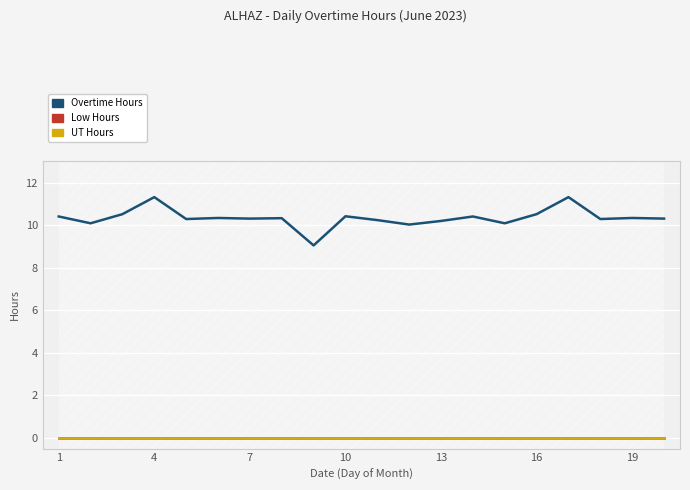

Which series has the largest total across all categories?

Overtime Hours